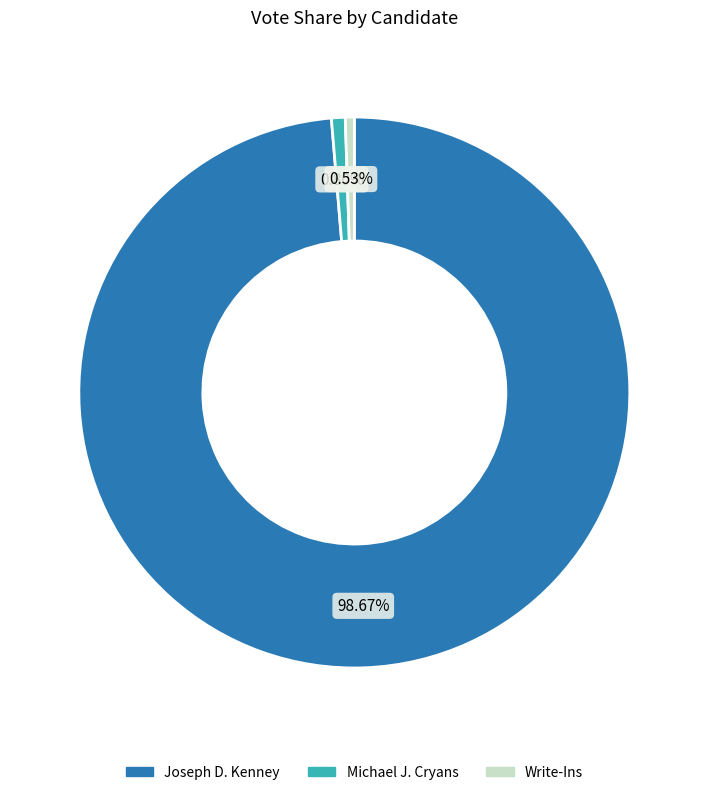

Is there a majority slice in this chart?

Yes